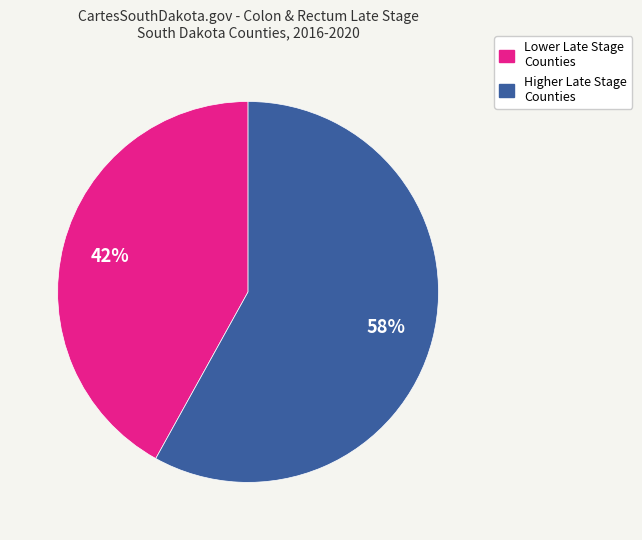

Is there any slice that represents more than half of the pie?

Yes